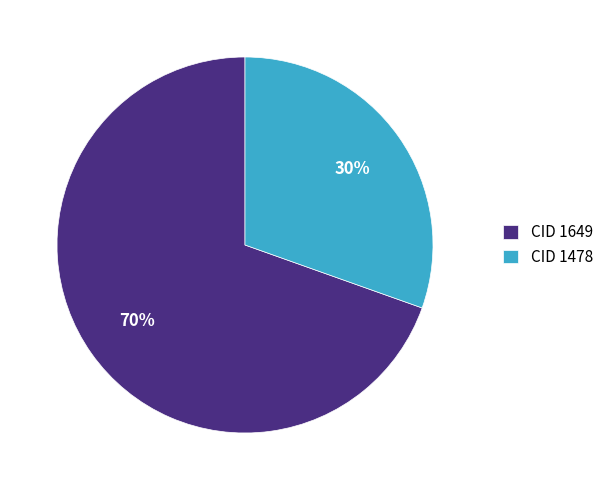

Which category has the smallest portion of the pie?

CID 1478